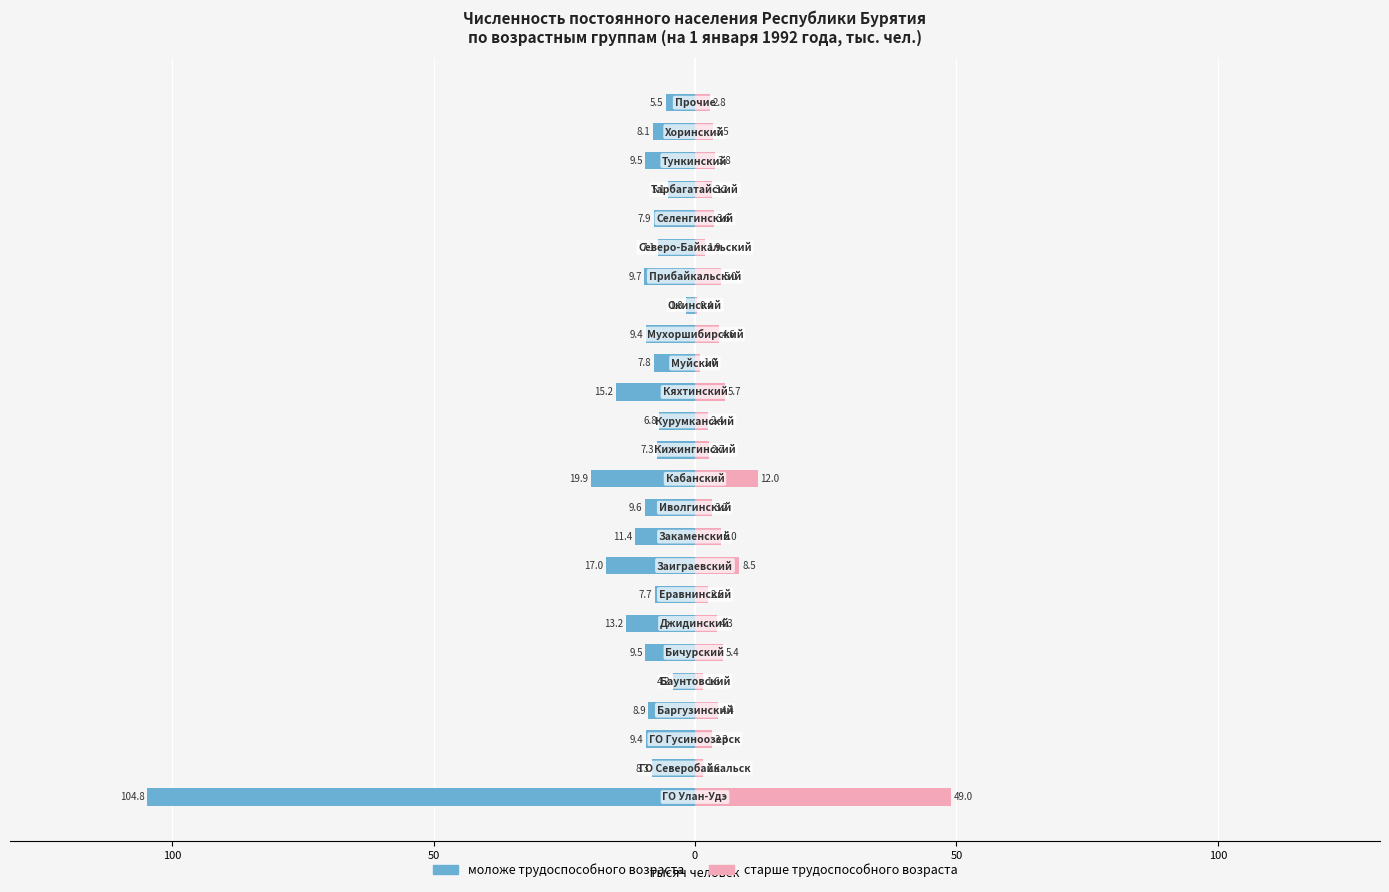

What is the difference between the highest and lowest values at 50?

12.7